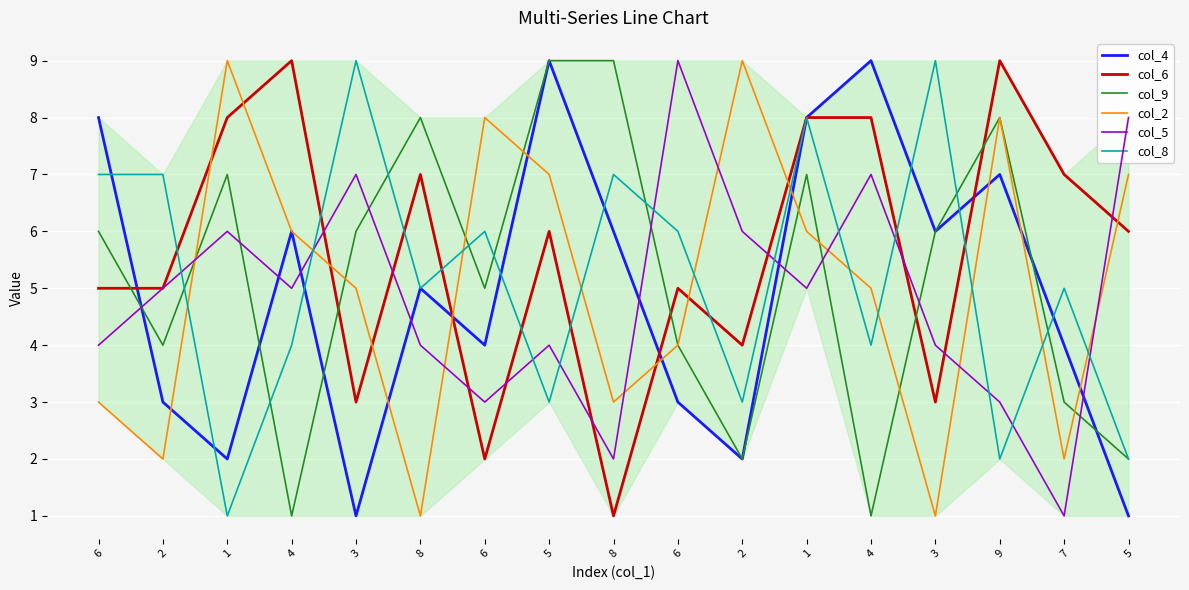

After their last crossing, which series has the higher values: col_2 or col_6?

col_2